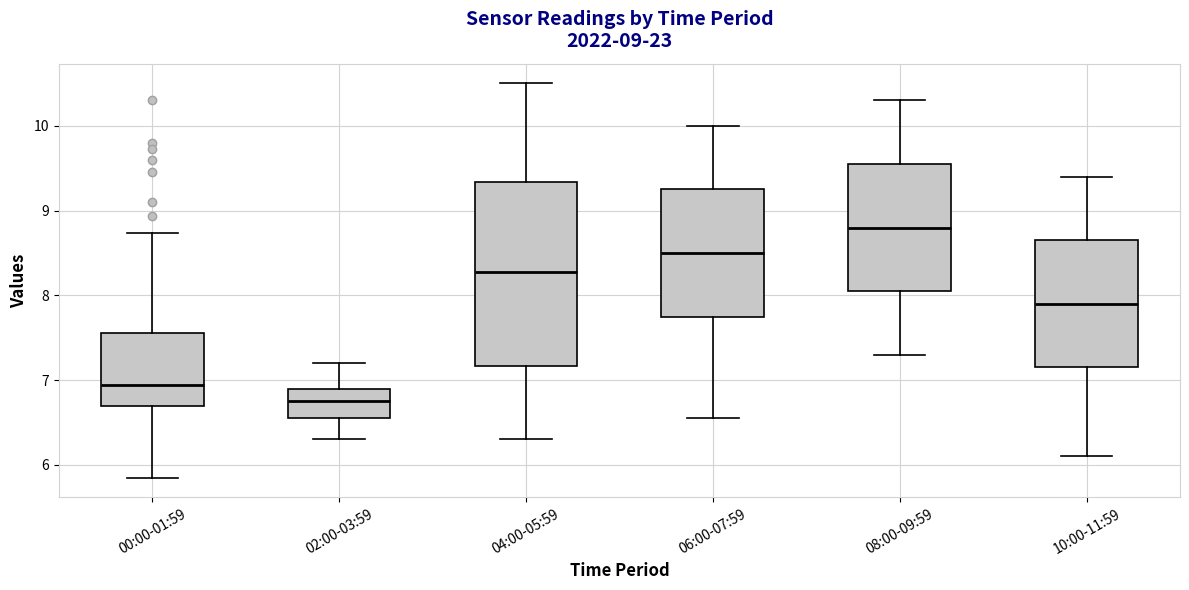

Comparing the boxes themselves (not the whiskers), which one is the tallest?

04:00-05:59